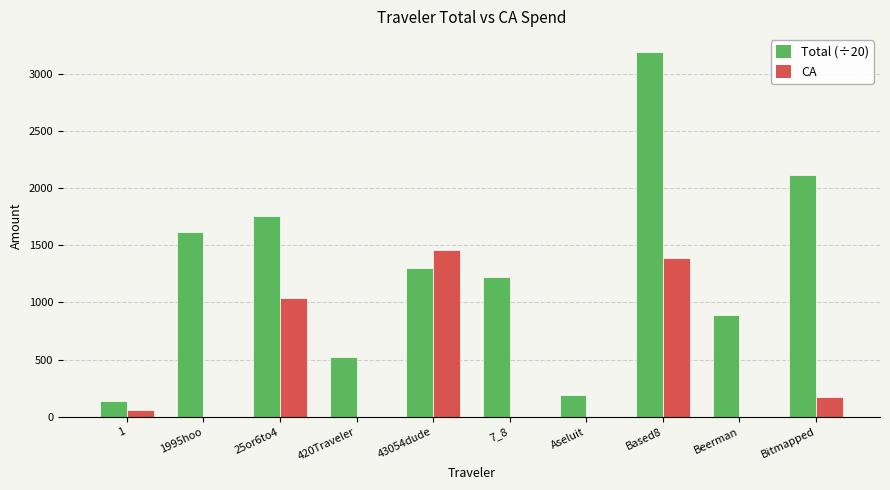

Is the value of CA at 25or6to4 greater than the value of Total (÷20) at 25or6to4?

No